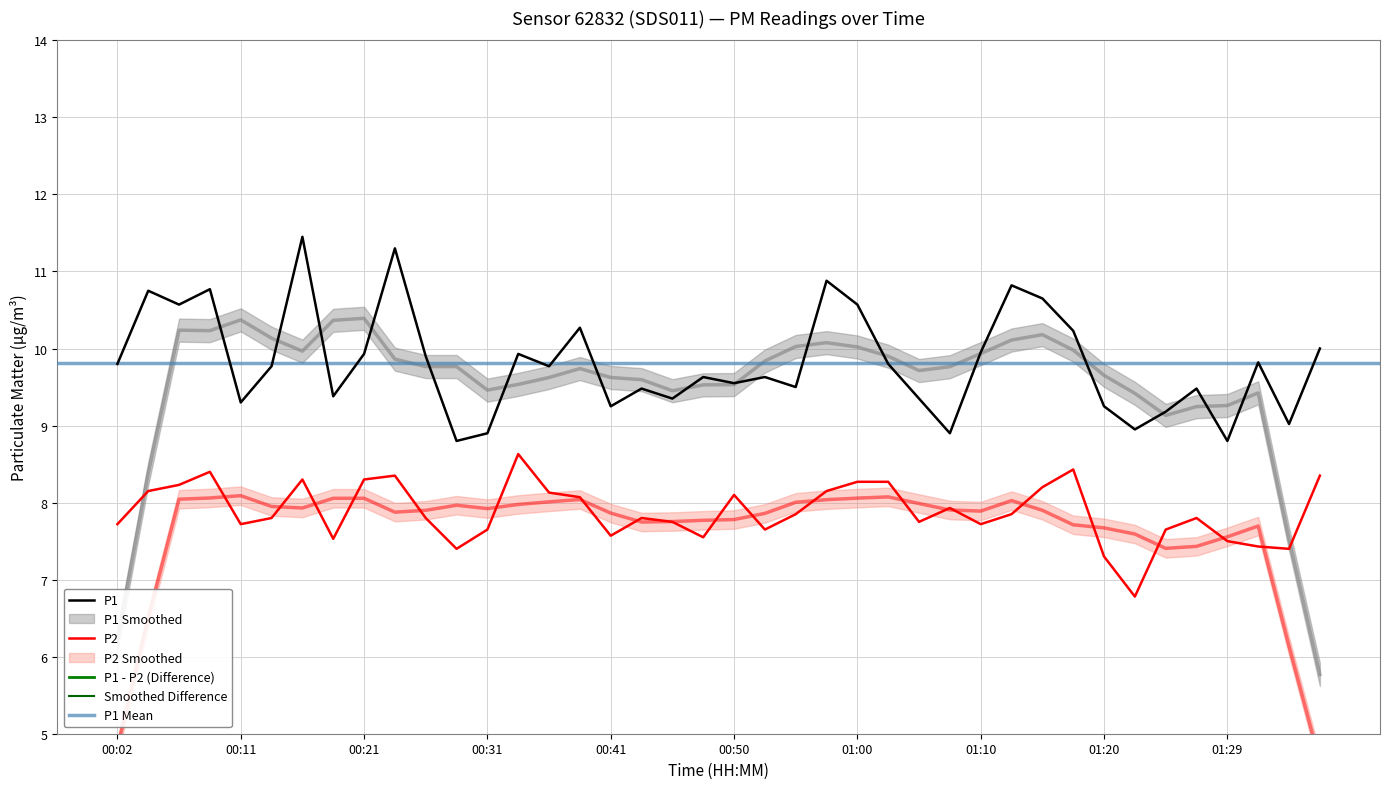

List the series in order of their peak value, lowest first.

P2, P1